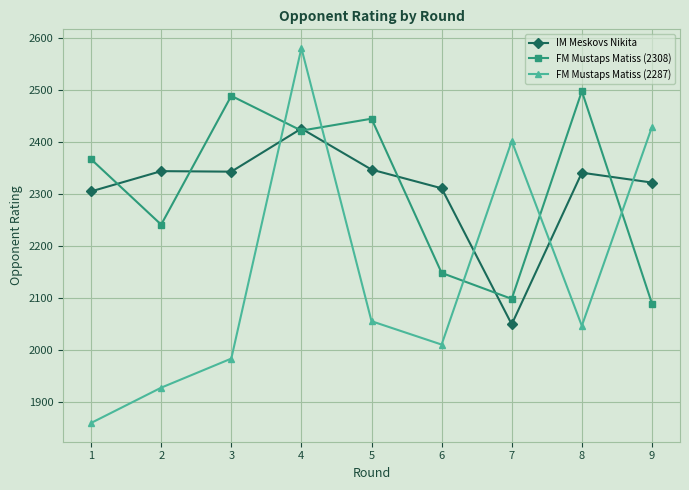

What is the difference between the maximum and minimum values in the FM Mustaps Matiss (2308) series?

409